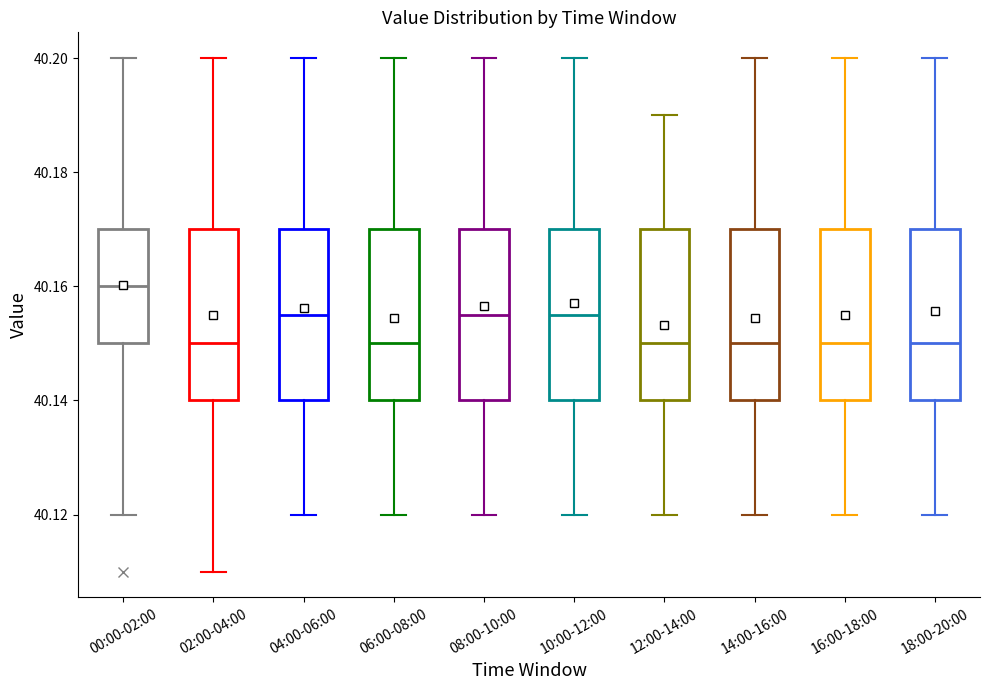

Reading left to right, transcribe this box plot: for each box, give where its median line is, the range the box spans, and where its two whiskers end, as read against the y-axis. The values are not printed on the chart, so give them approximately, as read against the axis.

00:00-02:00: median 40.160, box 40.150 to 40.170, whiskers 40.120 to 40.200
02:00-04:00: median 40.150, box 40.140 to 40.170, whiskers 40.110 to 40.200
04:00-06:00: median 40.156, box 40.140 to 40.170, whiskers 40.120 to 40.200
06:00-08:00: median 40.150, box 40.140 to 40.170, whiskers 40.120 to 40.200
08:00-10:00: median 40.156, box 40.140 to 40.170, whiskers 40.120 to 40.200
10:00-12:00: median 40.156, box 40.140 to 40.170, whiskers 40.120 to 40.200
12:00-14:00: median 40.150, box 40.140 to 40.170, whiskers 40.120 to 40.190
14:00-16:00: median 40.150, box 40.140 to 40.170, whiskers 40.120 to 40.200
16:00-18:00: median 40.150, box 40.140 to 40.170, whiskers 40.120 to 40.200
18:00-20:00: median 40.150, box 40.140 to 40.170, whiskers 40.120 to 40.200